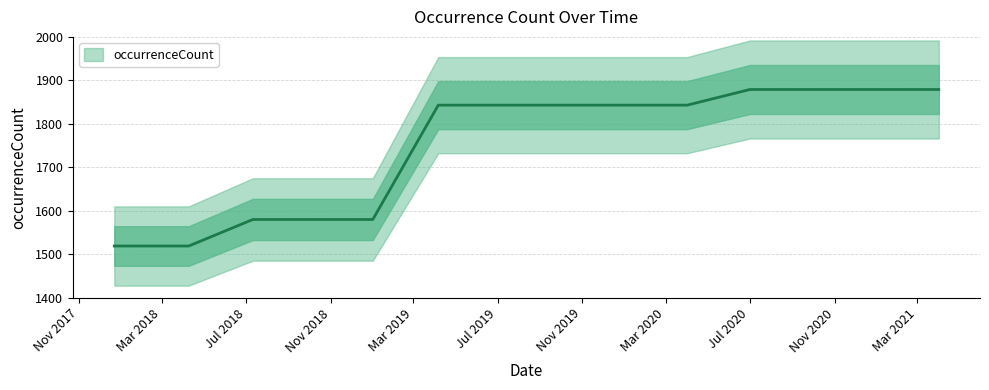

How many lines are shown in the chart?

1